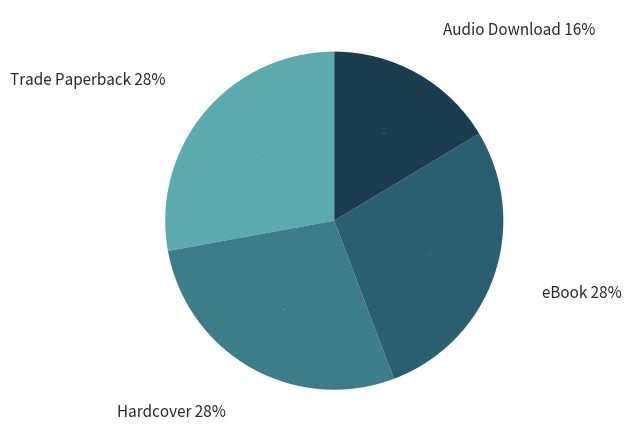

Rank the categories by value from highest to lowest.

Trade Paperback, Hardcover, eBook, Audio Download